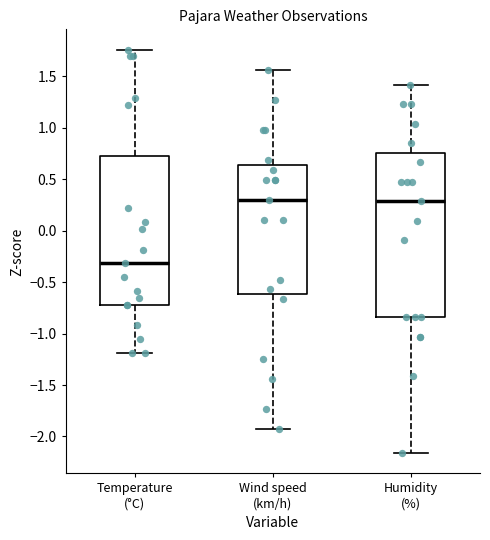

Which box's median line is the lowest?

Temperature (°C)